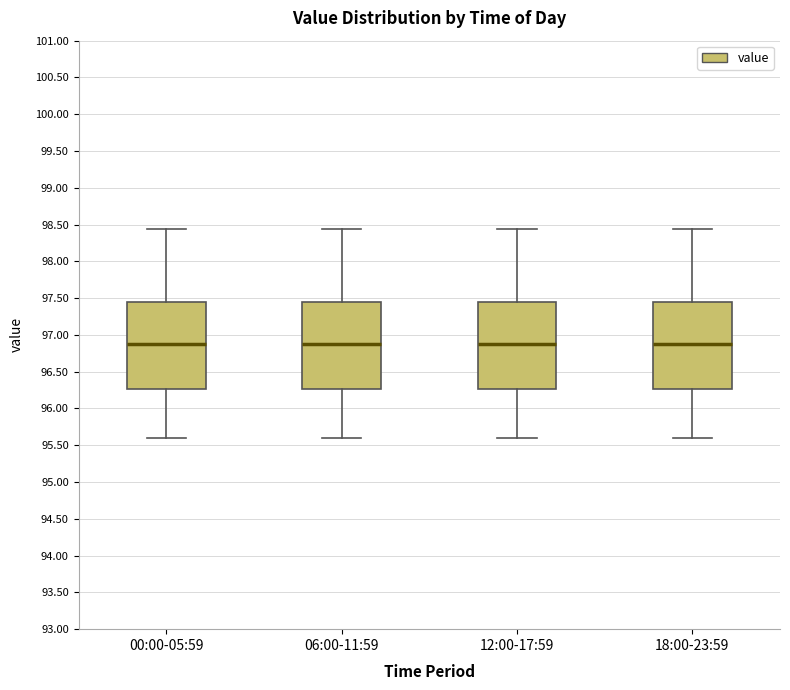

Where does the median line of the box for 12:00-17:59 sit on the y-axis? The values are not printed on the chart, so give them approximately, as read against the axis.

96.90